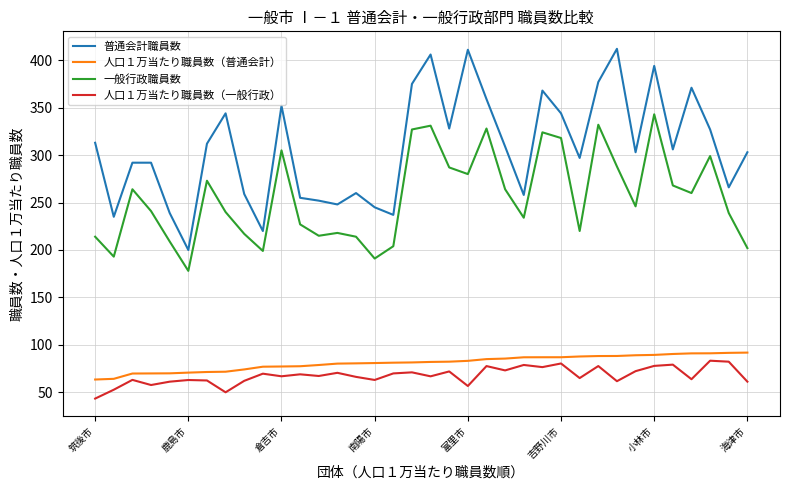

True or false: 一般行政職員数 and 普通会計職員数 cross at least once.

False